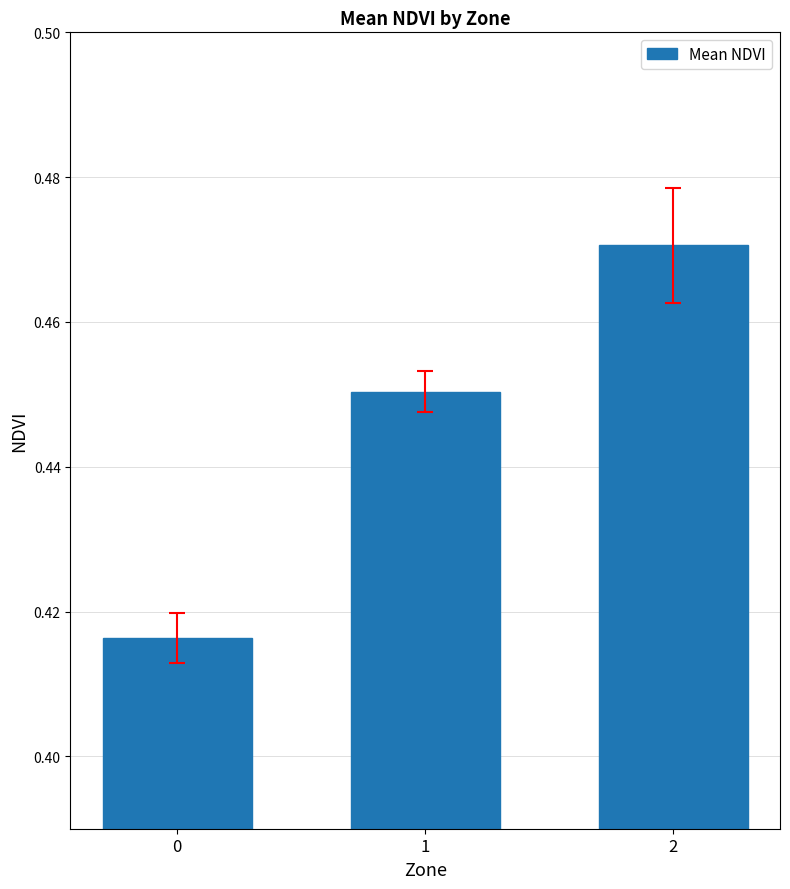

List the labels in order of value, largest first.

2, 1, 0